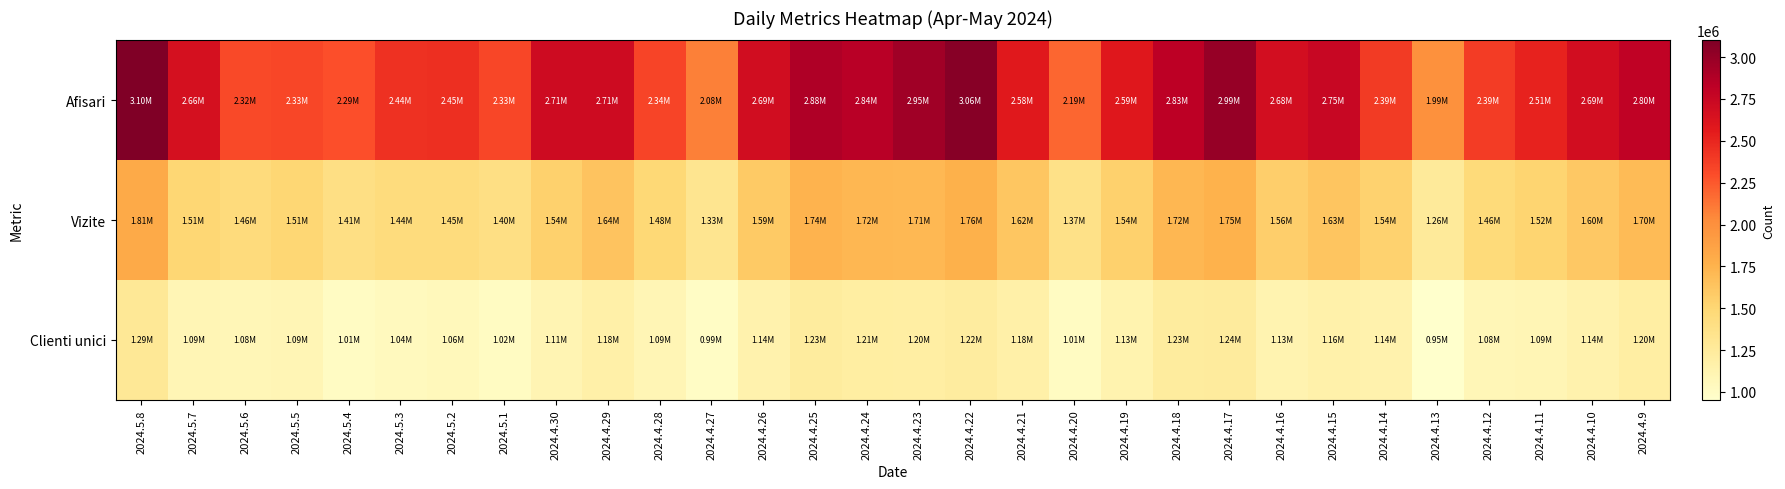

Which category has the highest value across all series?

2024.5.8